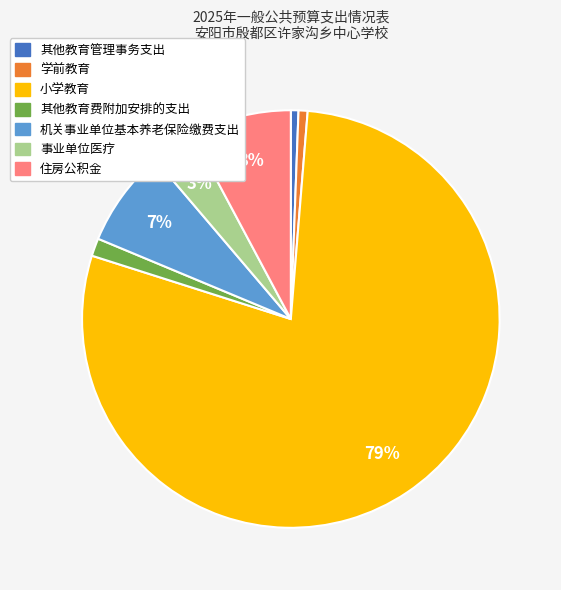

Which has a higher value, 机关事业单位基本养老保险缴费支出 or 其他教育管理事务支出?

机关事业单位基本养老保险缴费支出